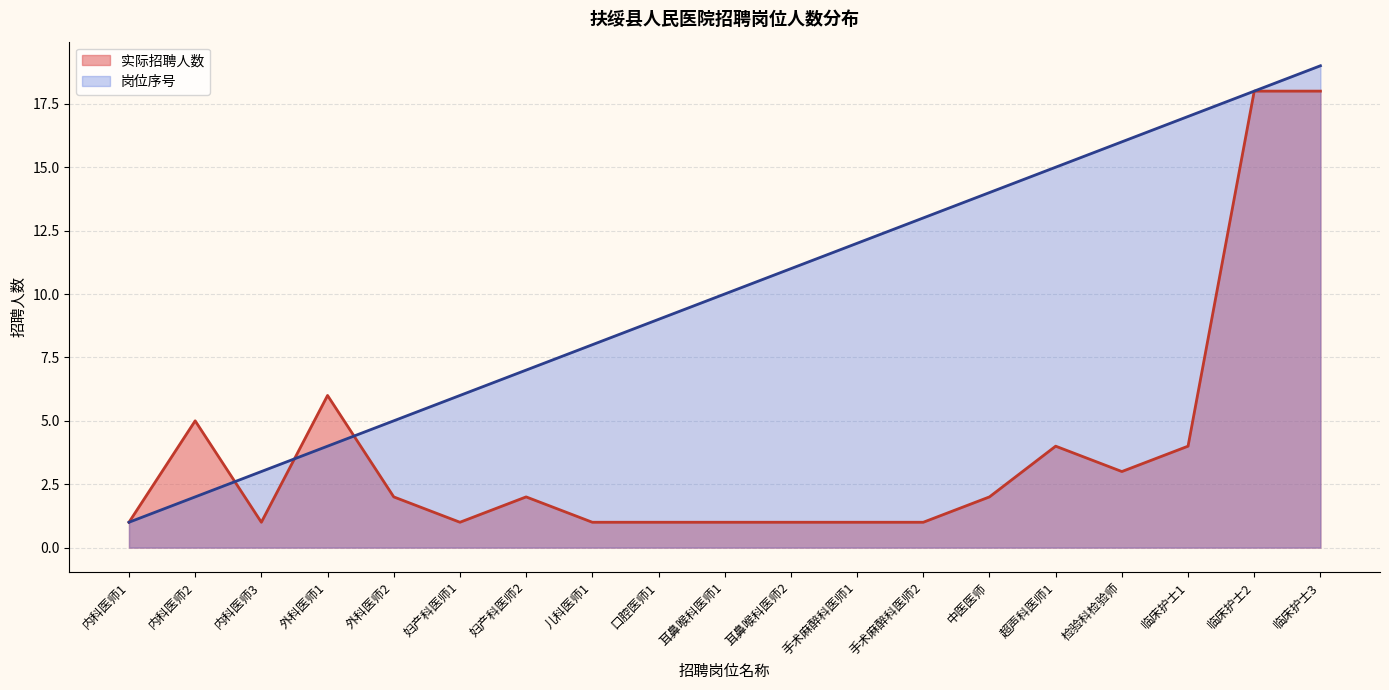

What are all the series names shown in the legend?

实际招聘人数, 岗位序号